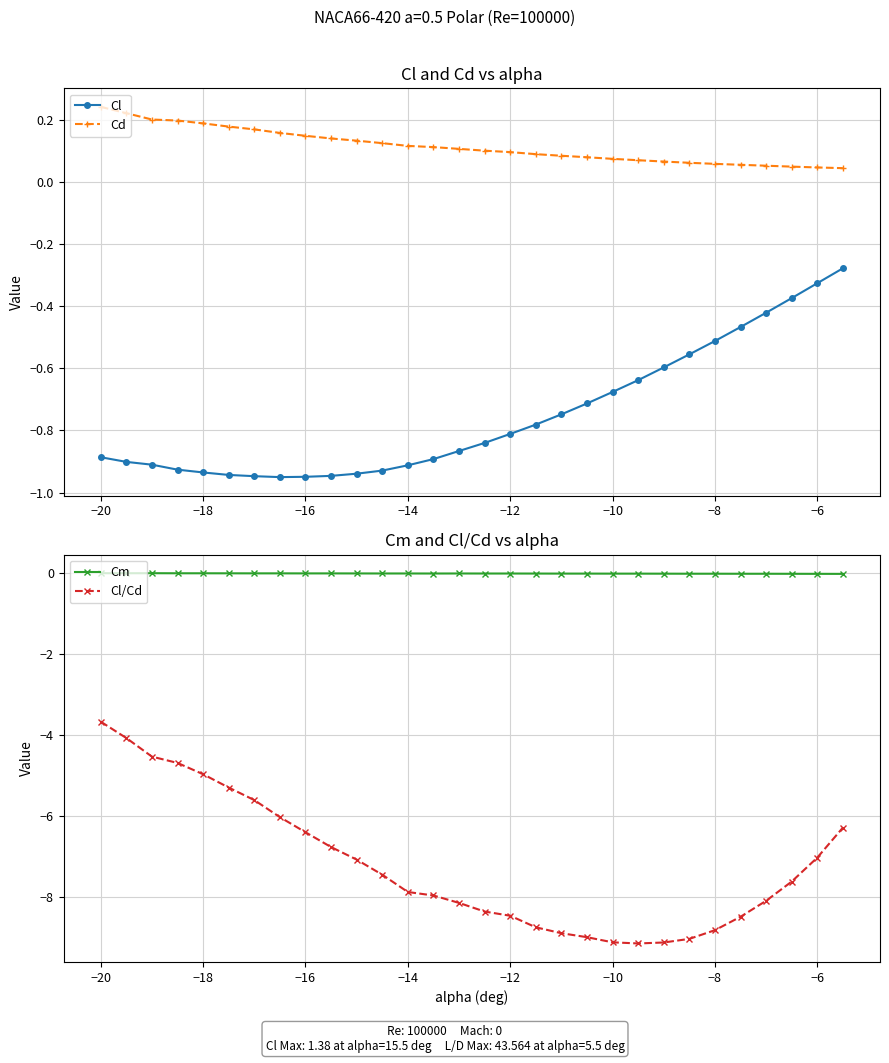

True or false: Cd and Cl cross at least once.

False